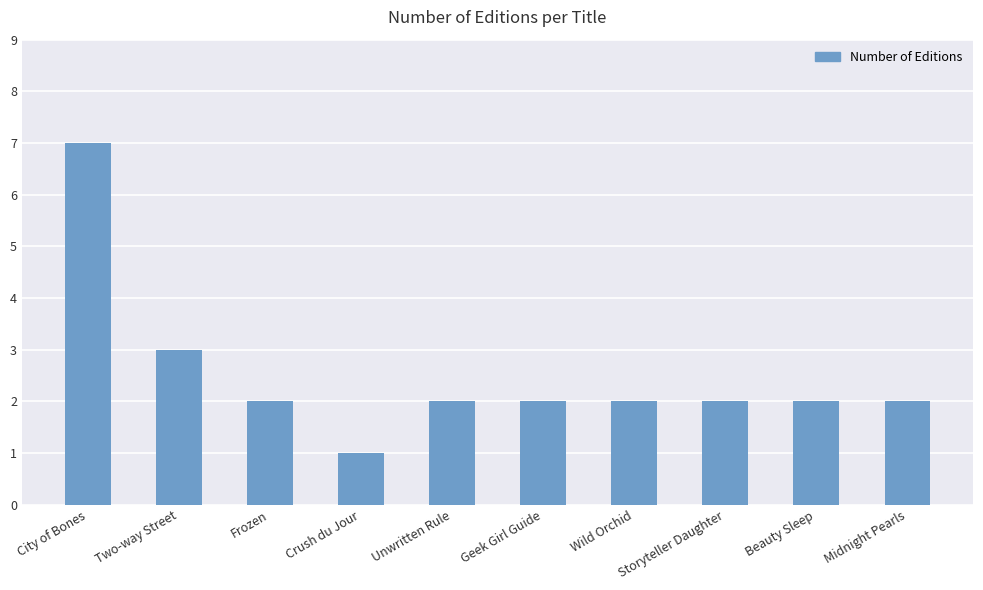

What is the ratio of the value at Frozen to the value at Two-way Street?

0.7